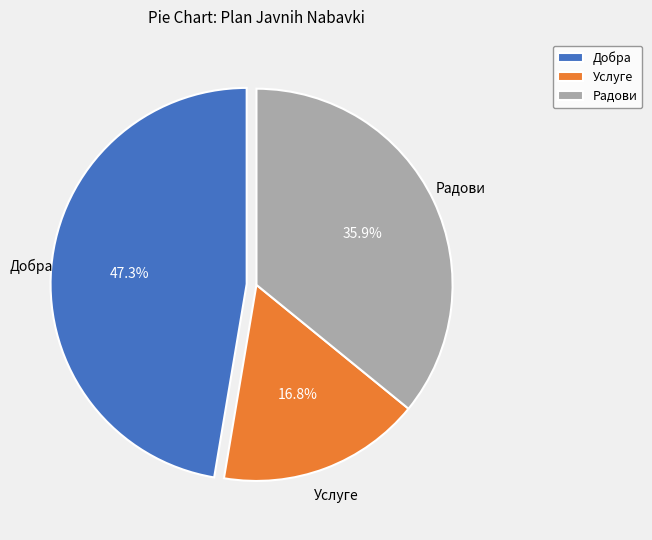

Combined, do Добра and Услуге account for over 50%?

Yes